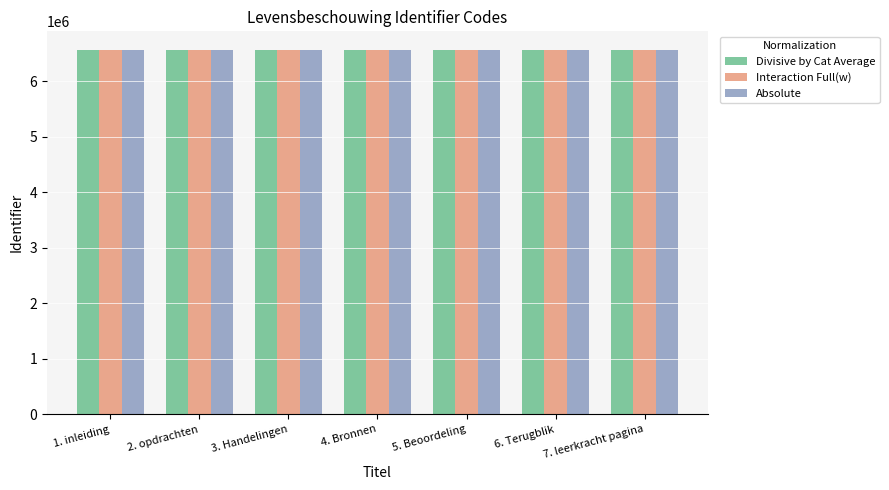

How many bars are there in each group?

3